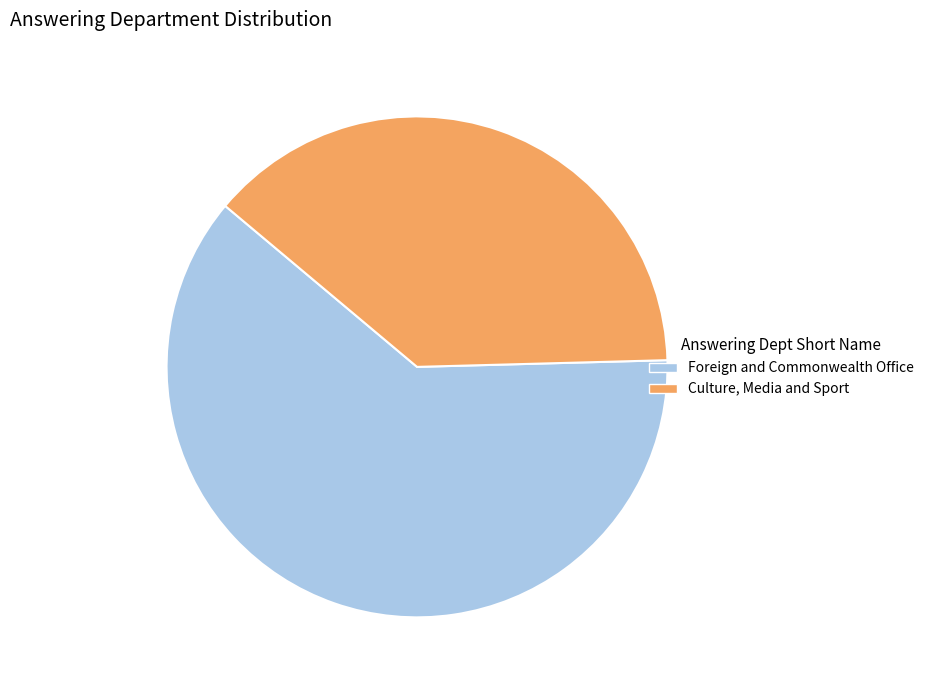

Is the sum of Foreign and Commonwealth Office and Culture, Media and Sport greater than half?

Yes